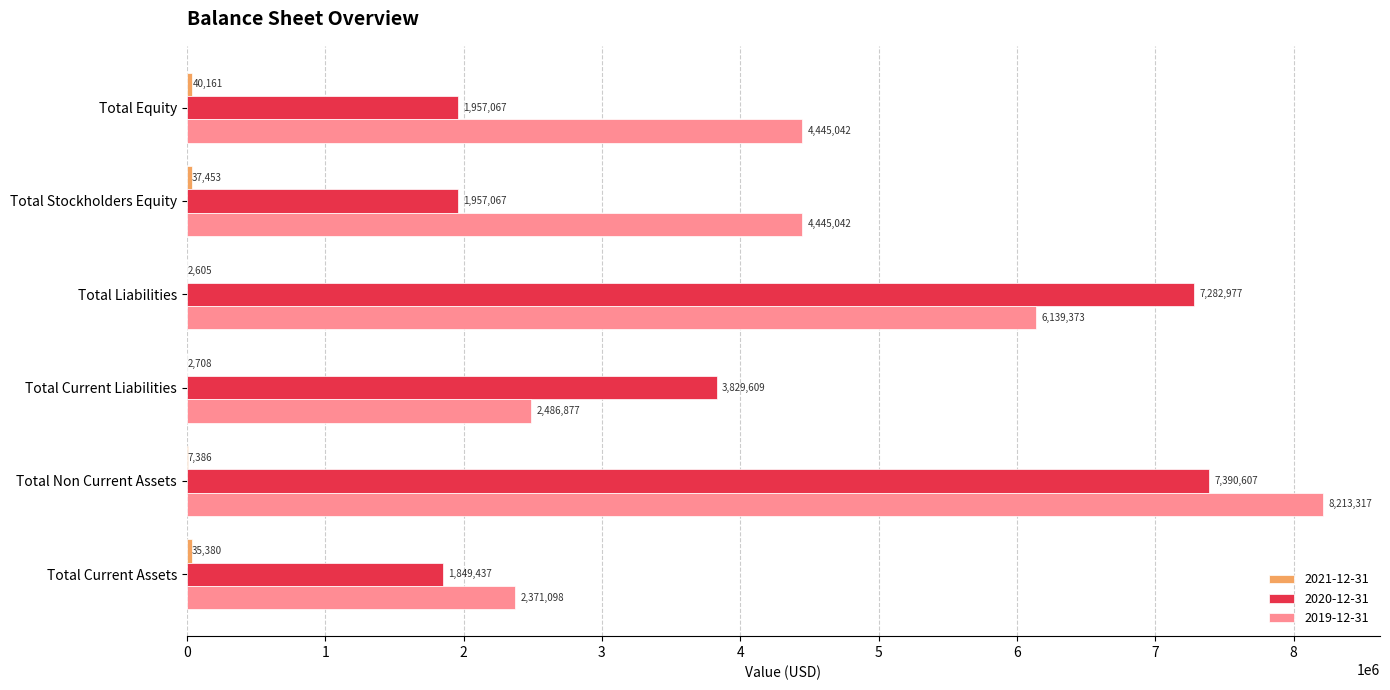

What is the greatest value displayed?

8213317